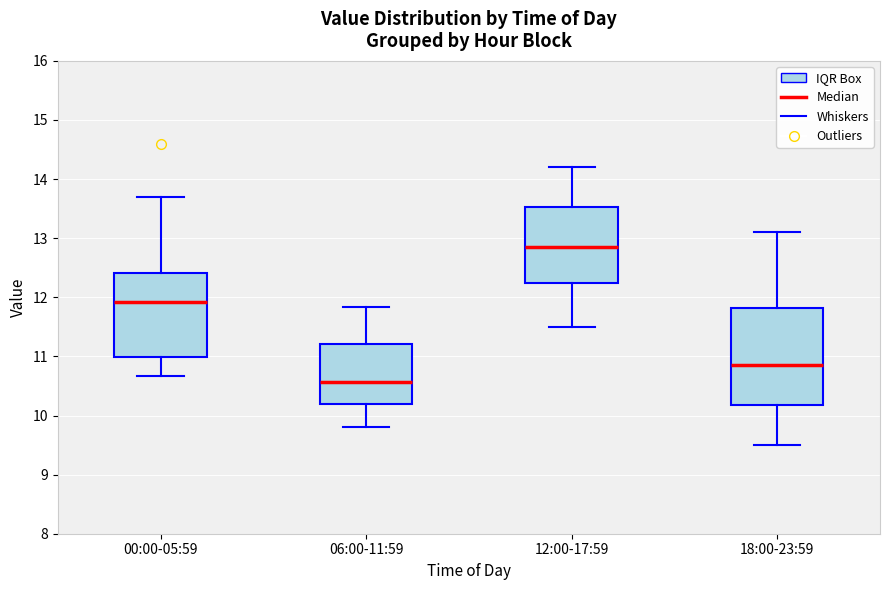

Reading left to right, transcribe this box plot: for each box, give where its median line is, the range the box spans, and where its two whiskers end, as read against the y-axis. The values are not printed on the chart, so give them approximately, as read against the axis.

00:00-05:59: median 11.9, box 11.0 to 12.4, whiskers 10.7 to 13.7
06:00-11:59: median 10.6, box 10.2 to 11.2, whiskers 9.8 to 11.8
12:00-17:59: median 12.9, box 12.3 to 13.5, whiskers 11.5 to 14.2
18:00-23:59: median 10.9, box 10.2 to 11.8, whiskers 9.5 to 13.1